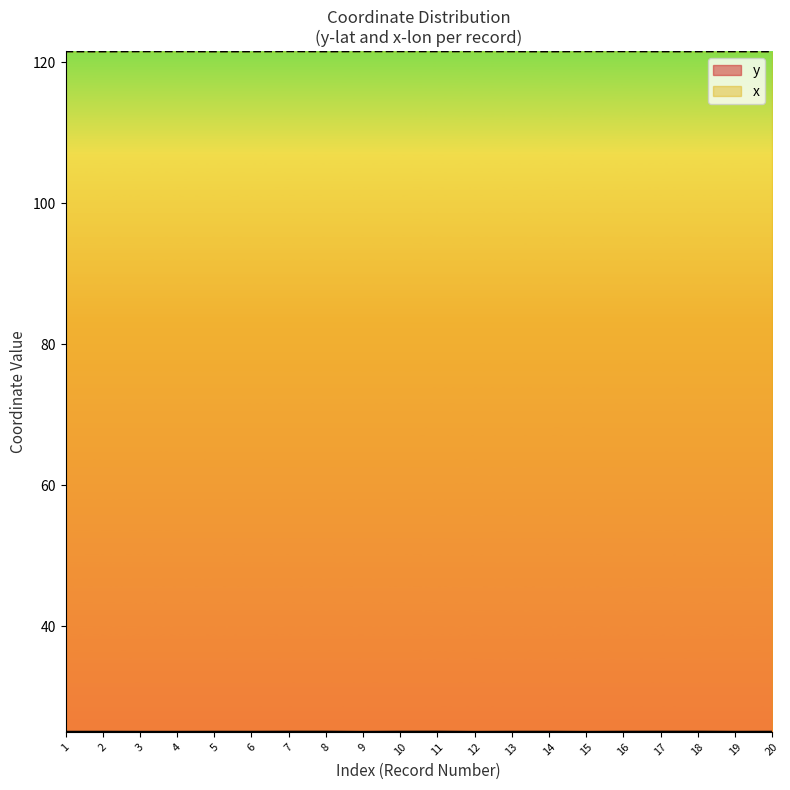

What are all the series names shown in the legend?

y, x